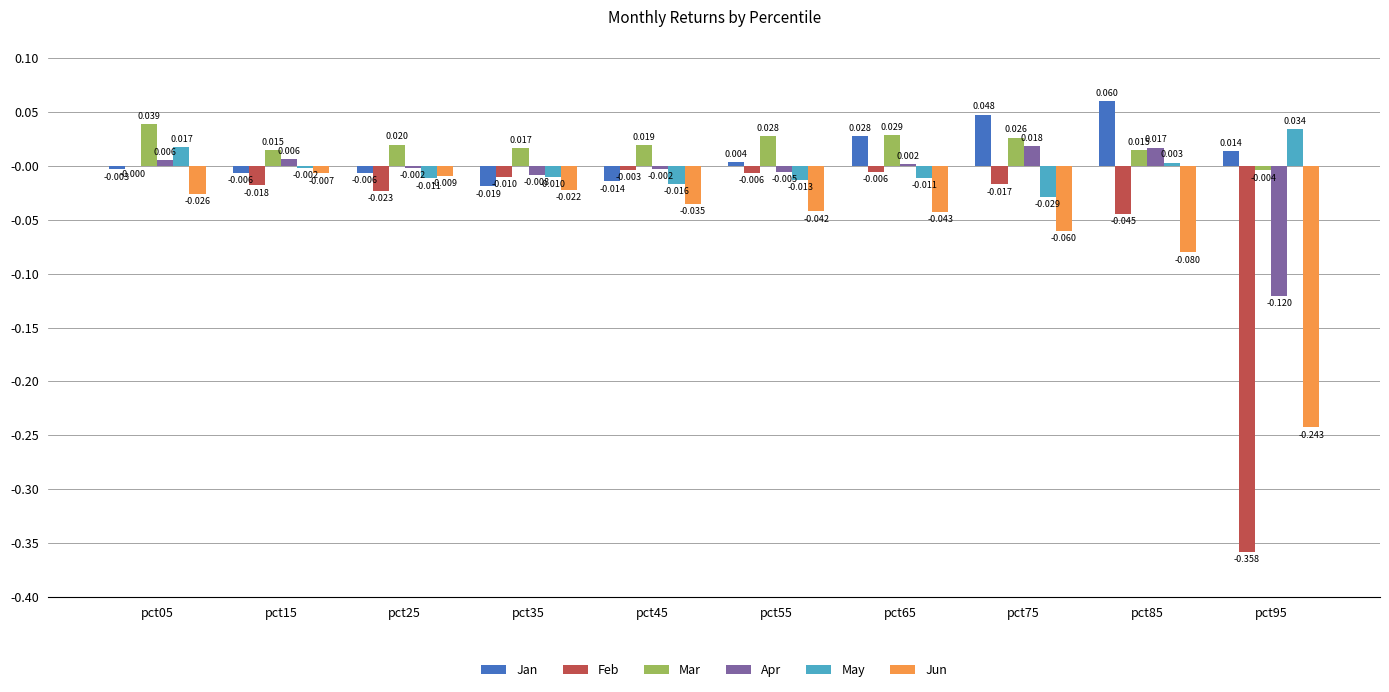

At which category does the chart reach its peak across all series?

pct85